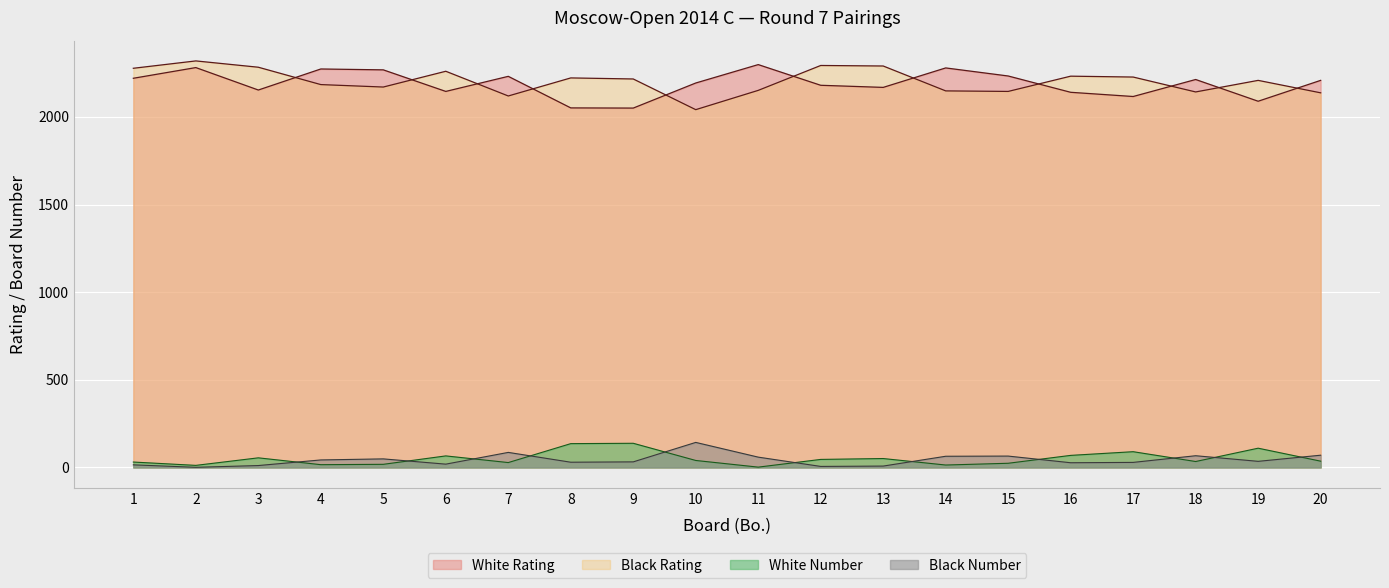

Is it true that White Number equals 51 at 13?

True